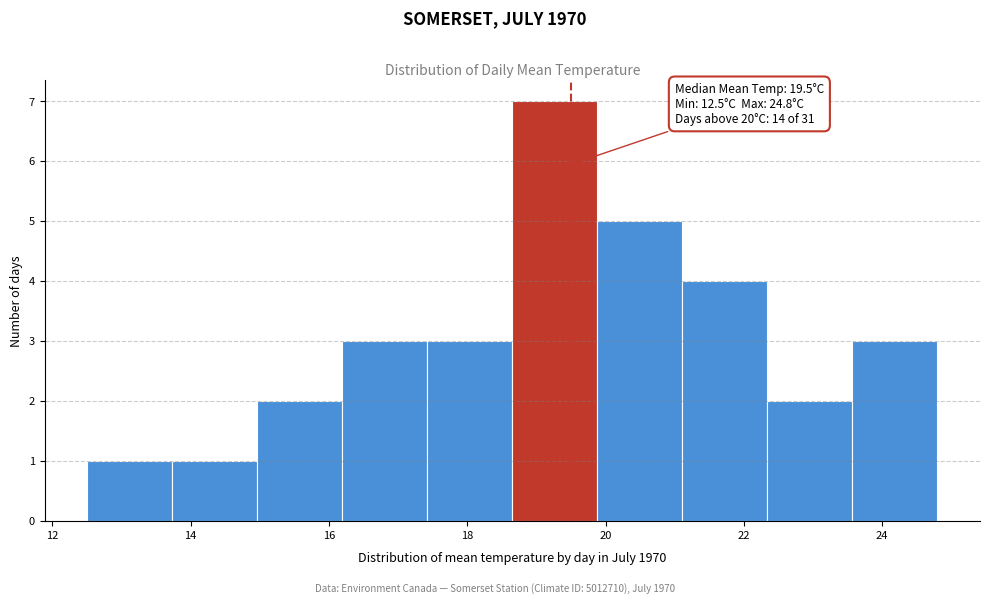

Which range on the x-axis has the tallest bar?

18.6 to 19.8